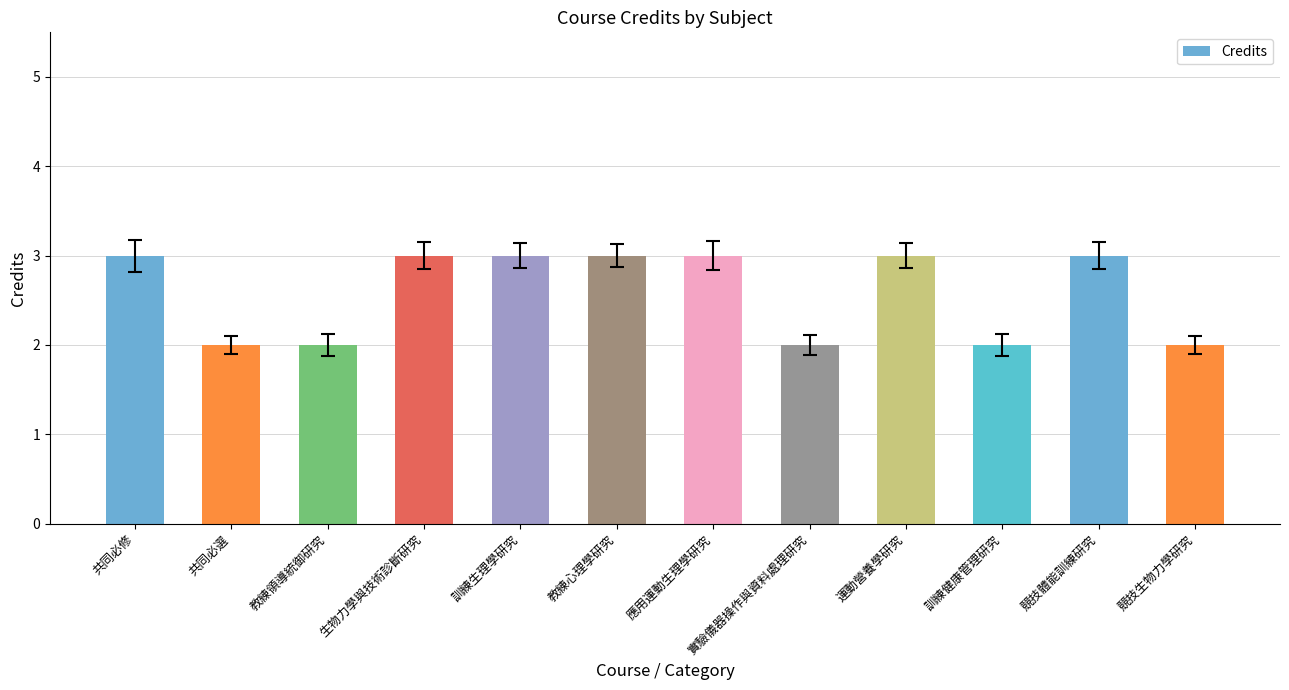

What is the label of the 11th bar from the left?

競技體能訓練研究